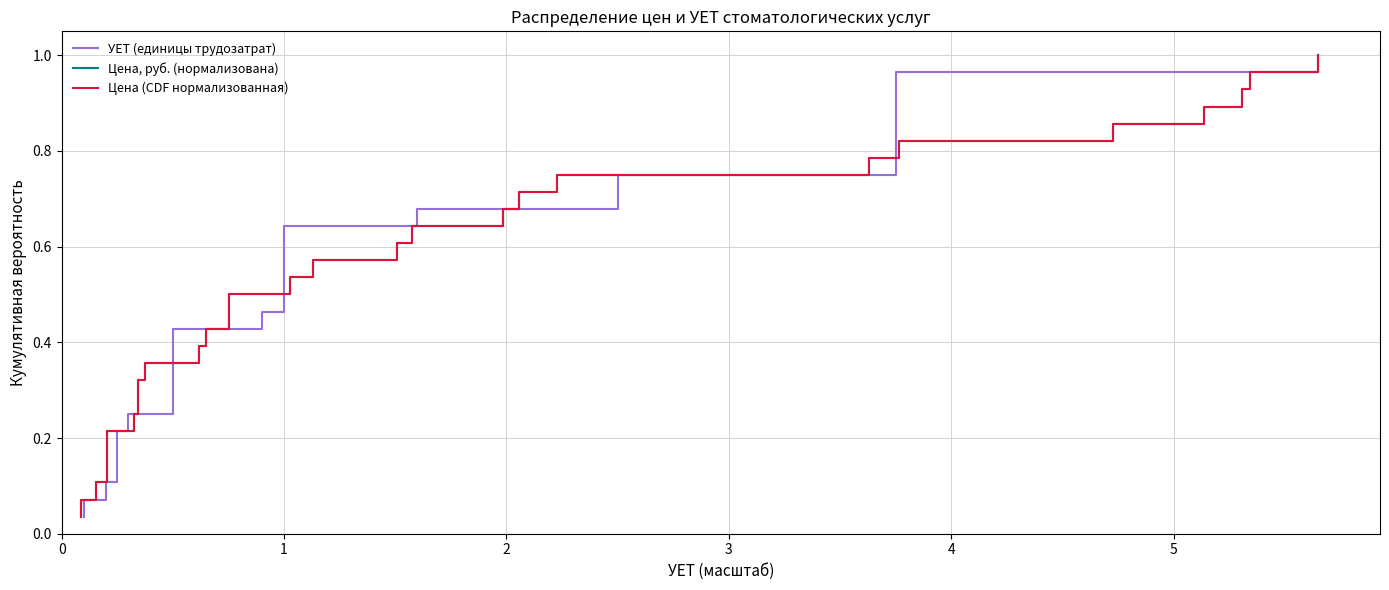

At how many categories does at least one series exceed 0?

28